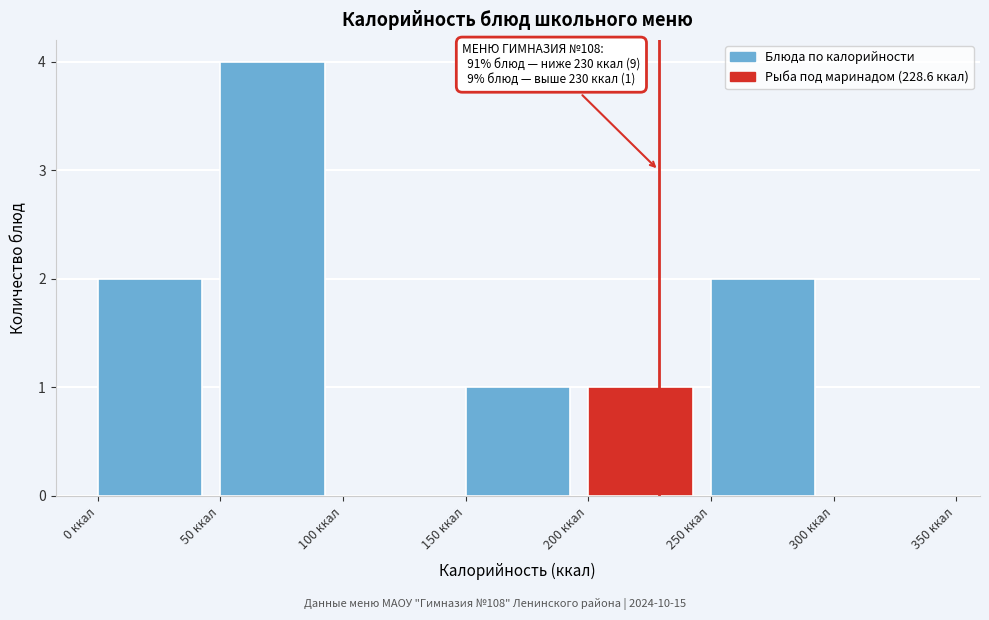

Which range on the x-axis has the tallest bar?

50 to 100